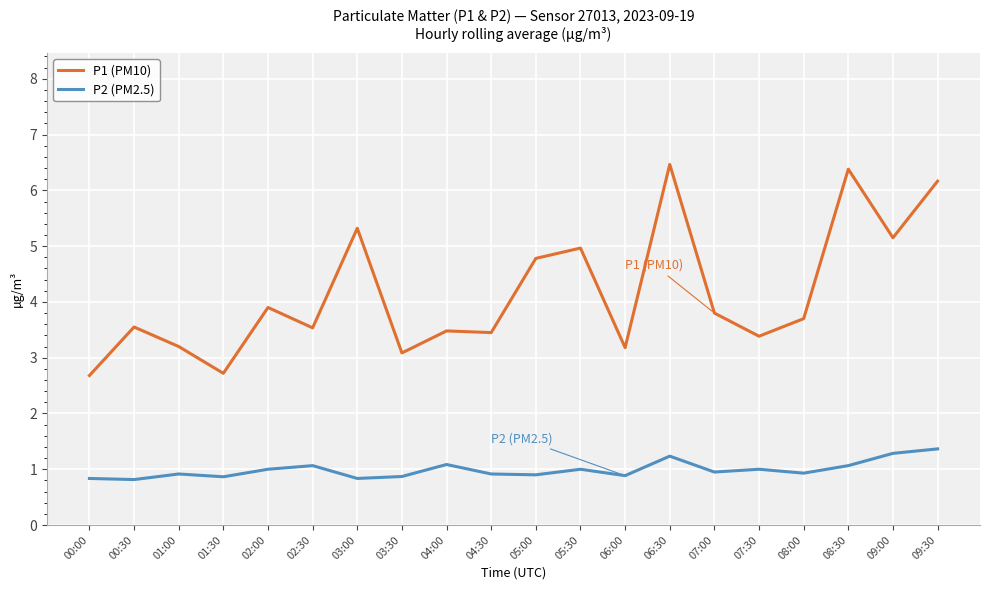

True or false: P2 (PM2.5) and P1 (PM10) intersect in this chart.

False